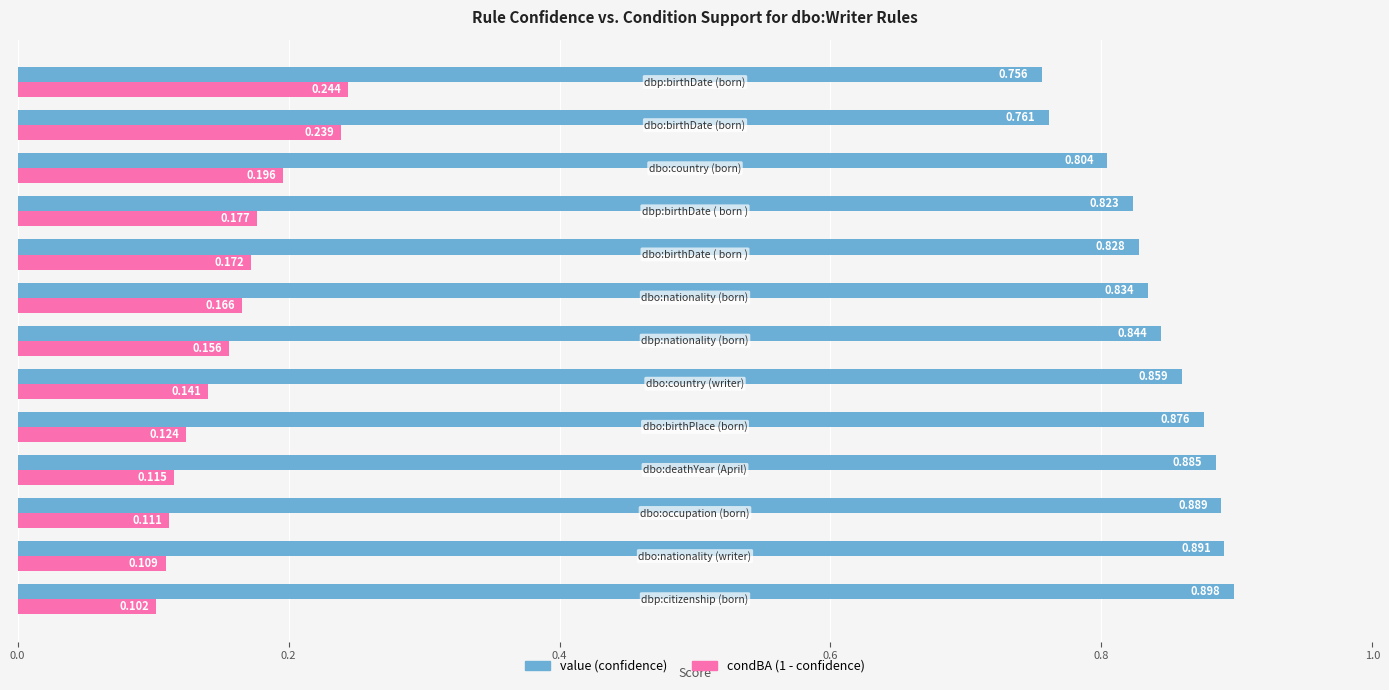

Which series has the largest total across all categories?

value (confidence)